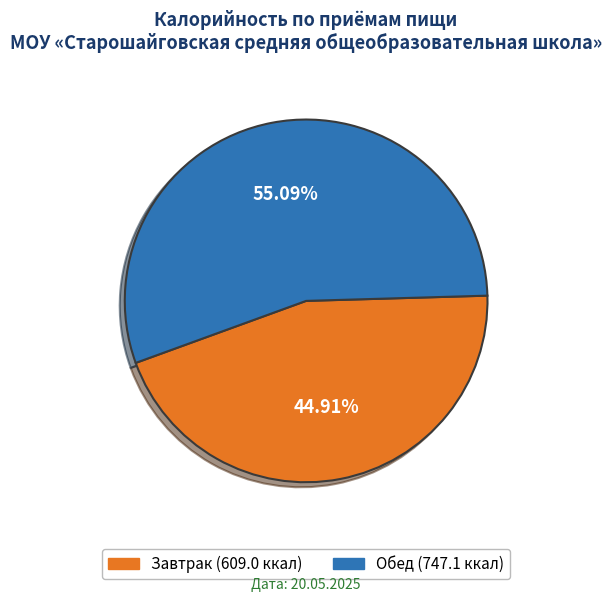

To the nearest percent, what percentage of the pie is Обед?

55%